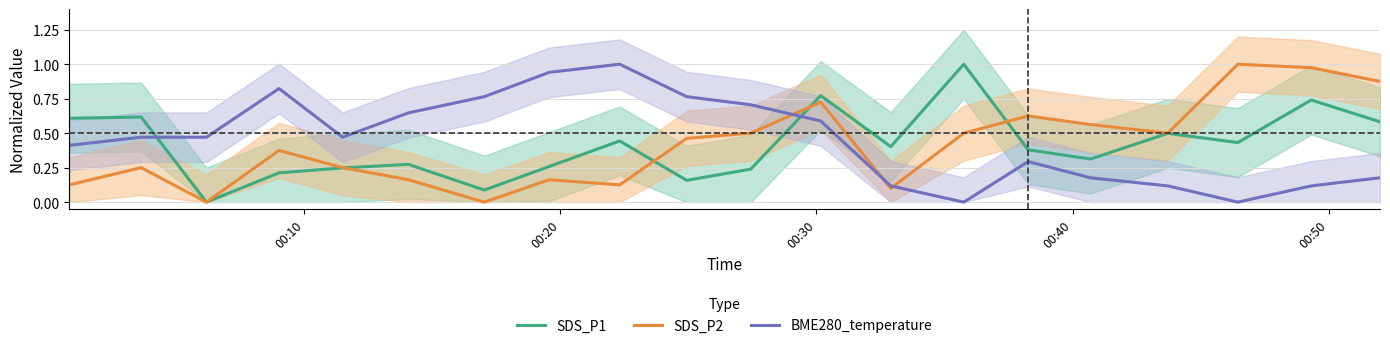

What is the maximum value for BME280_temperature?

1.0